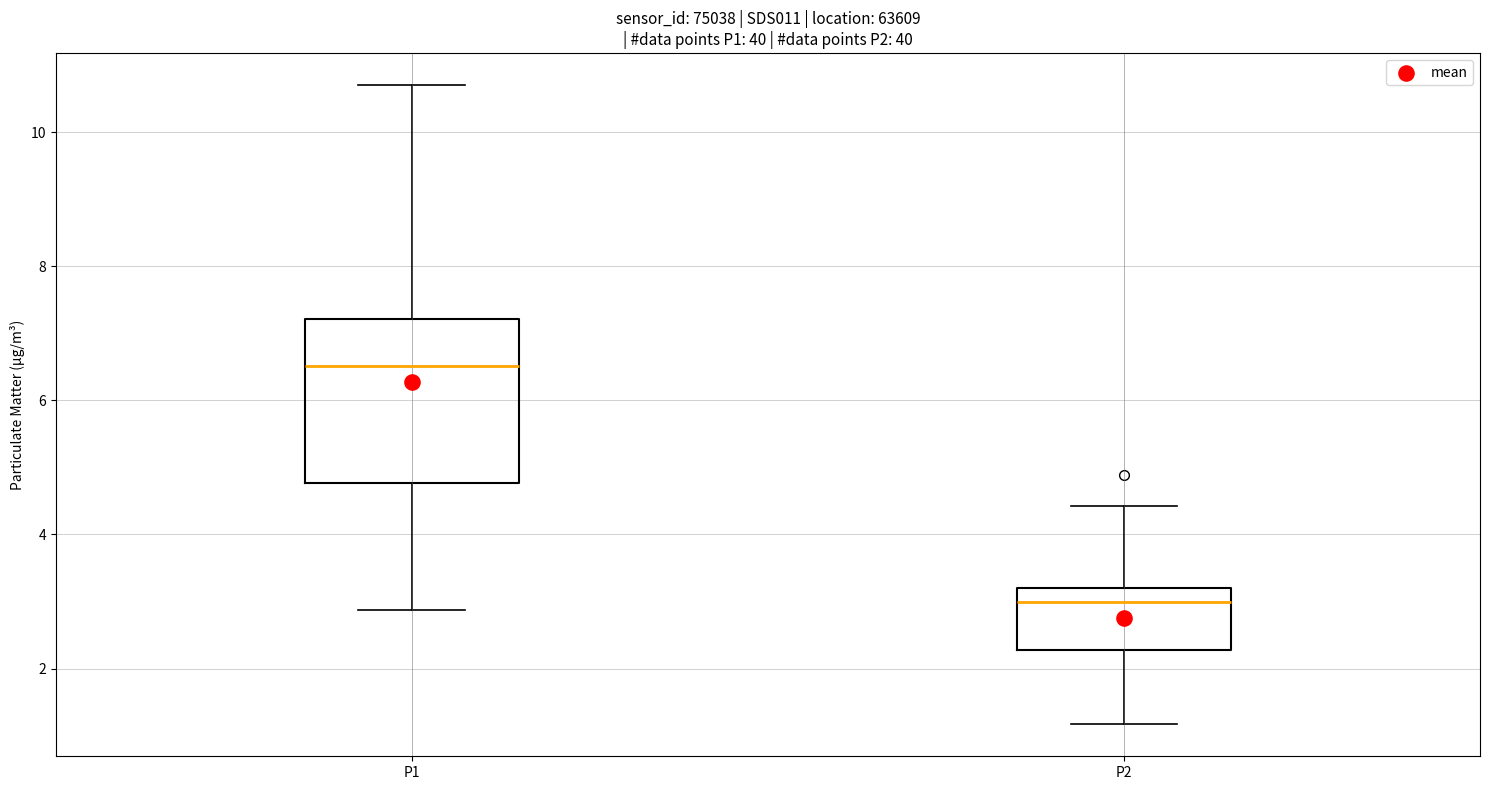

Which box's median line is the highest?

P1